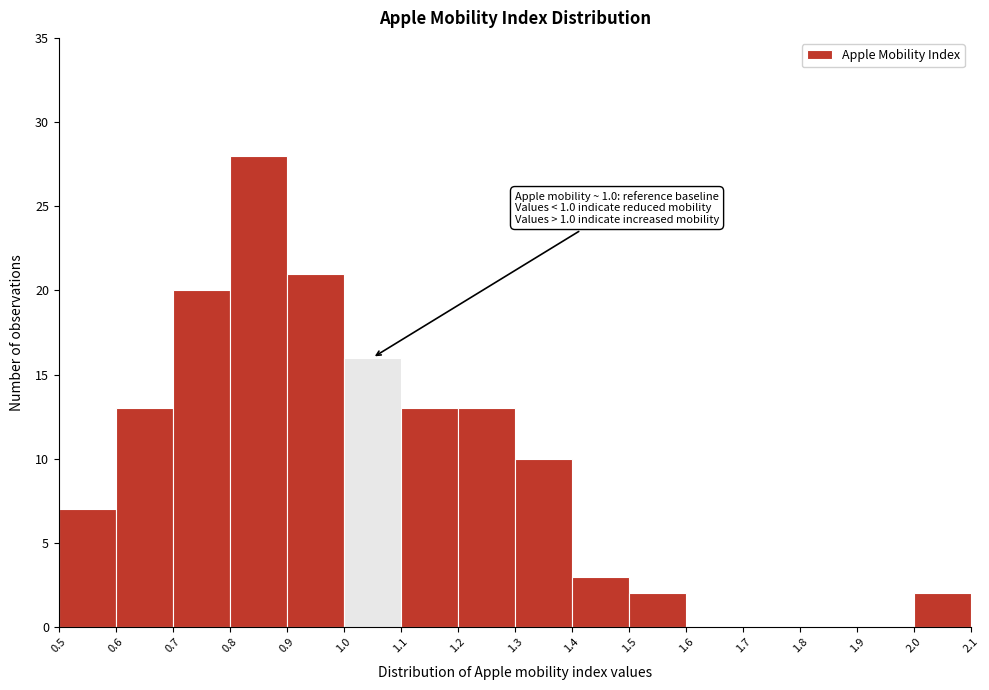

Over which range of the x-axis is the bar tallest?

0.8 to 0.9